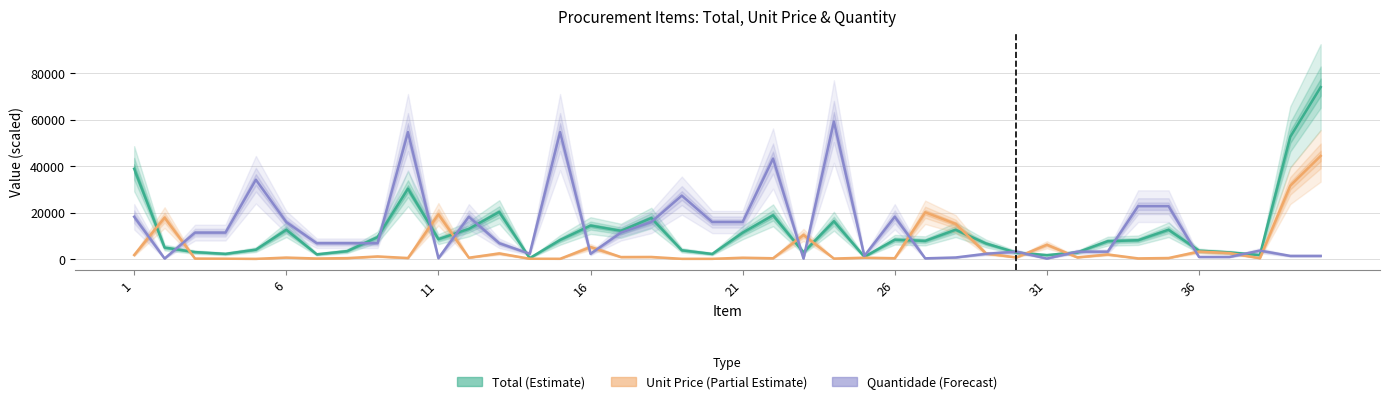

What is the approximate value of Unit Price (Partial Estimate) at 14?

123.3